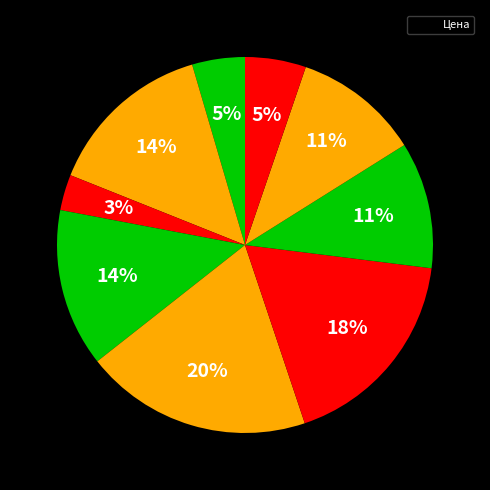

How many segments does this pie chart have?

9